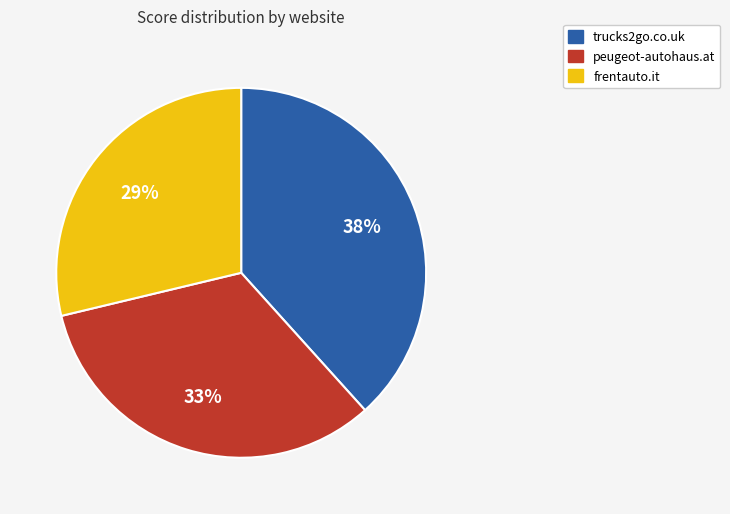

The peugeot-autohaus.at slice represents 19% of the pie. True or false?

False